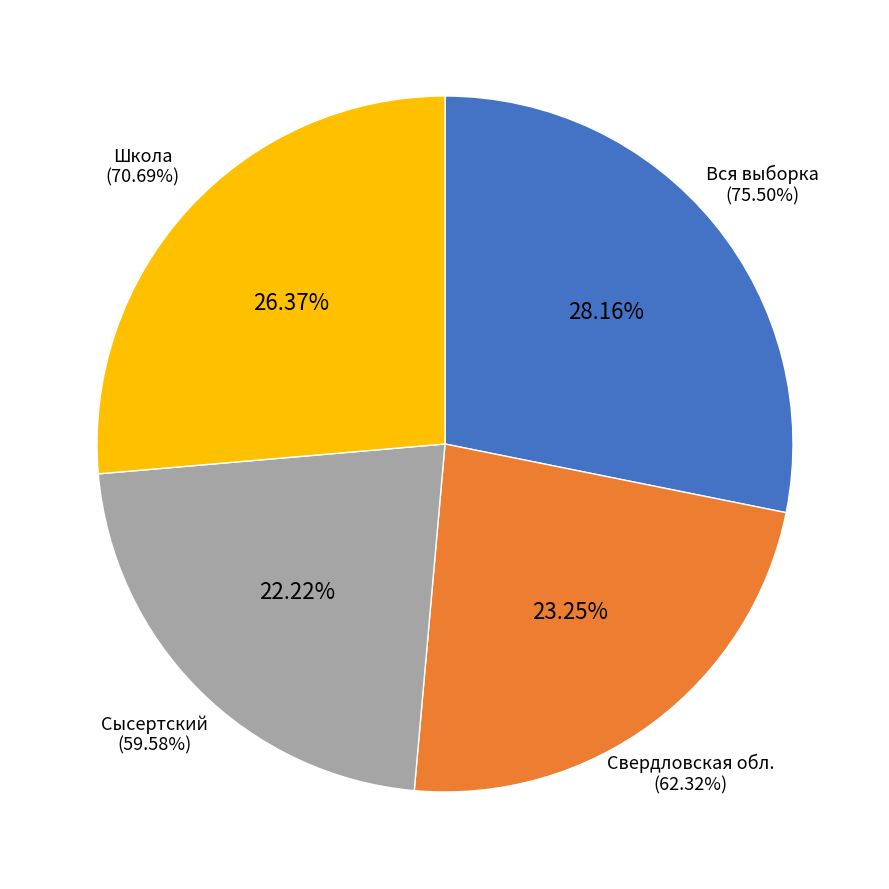

To the nearest percent, what percentage of the pie is Вся выборка?

28%